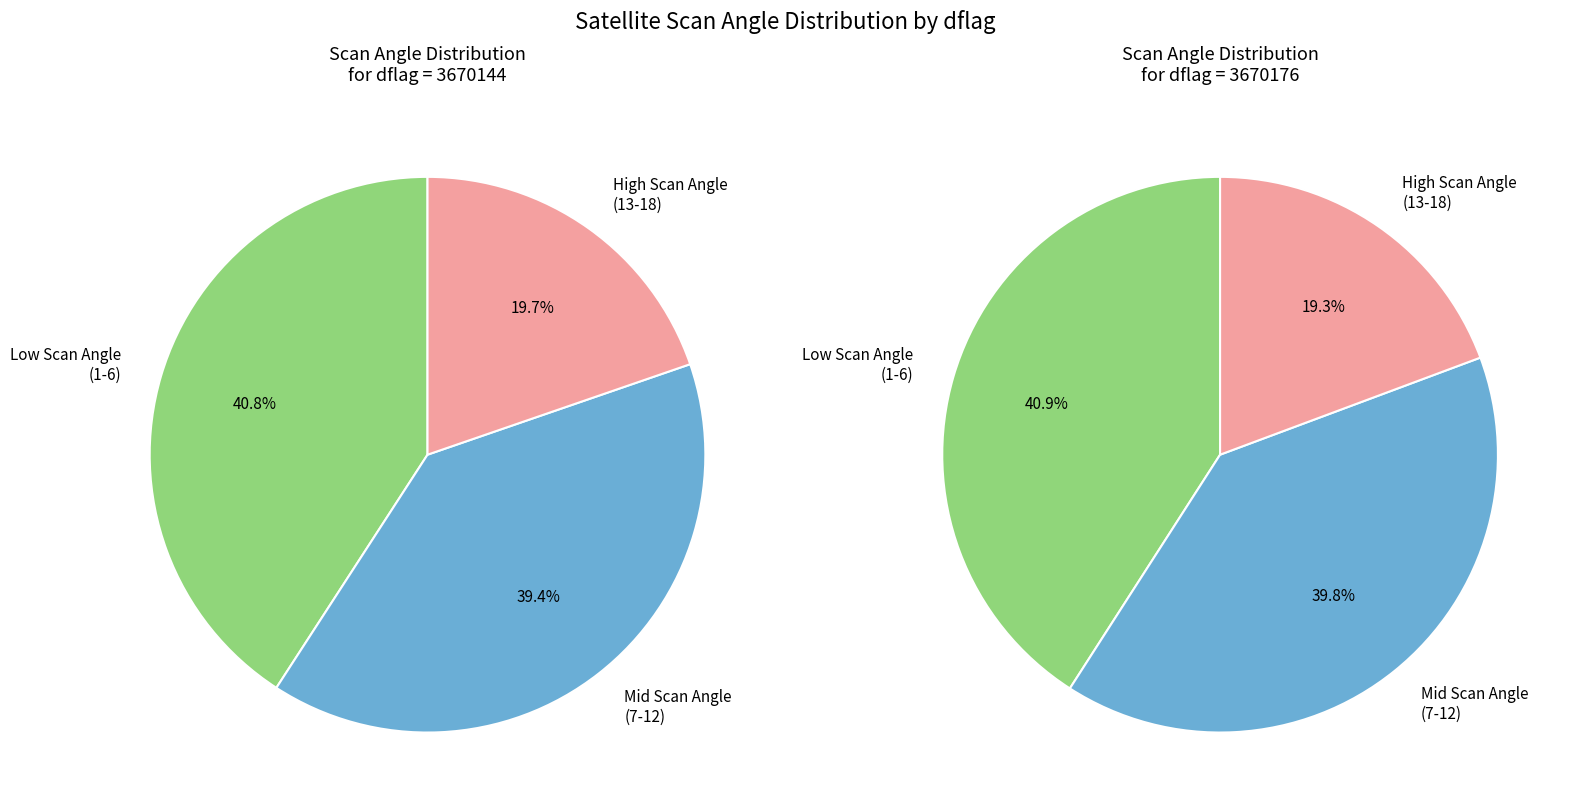

The 3670144 slice represents 57% of the pie. True or false?

False